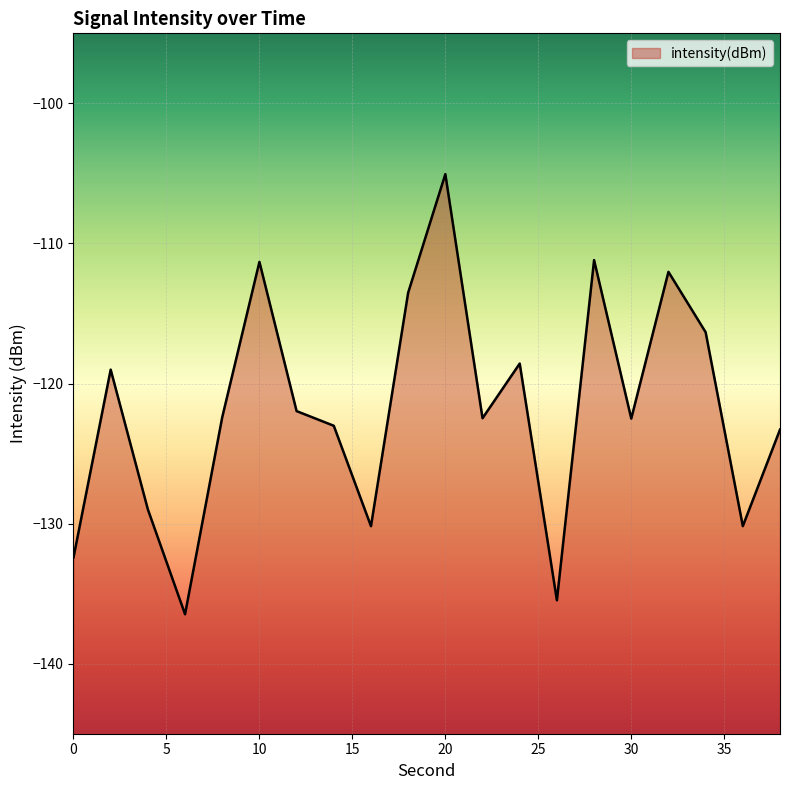

Reading left to right, what are all the values shown in this chart?

-132.4	-119.0	-129.0	-136.5	-122.4	-111.3	-122.0	-123.0	-130.2	-113.5	-105.1	-122.5	-118.6	-135.5	-111.2	-122.5	-112.0	-116.3	-130.2	-123.3